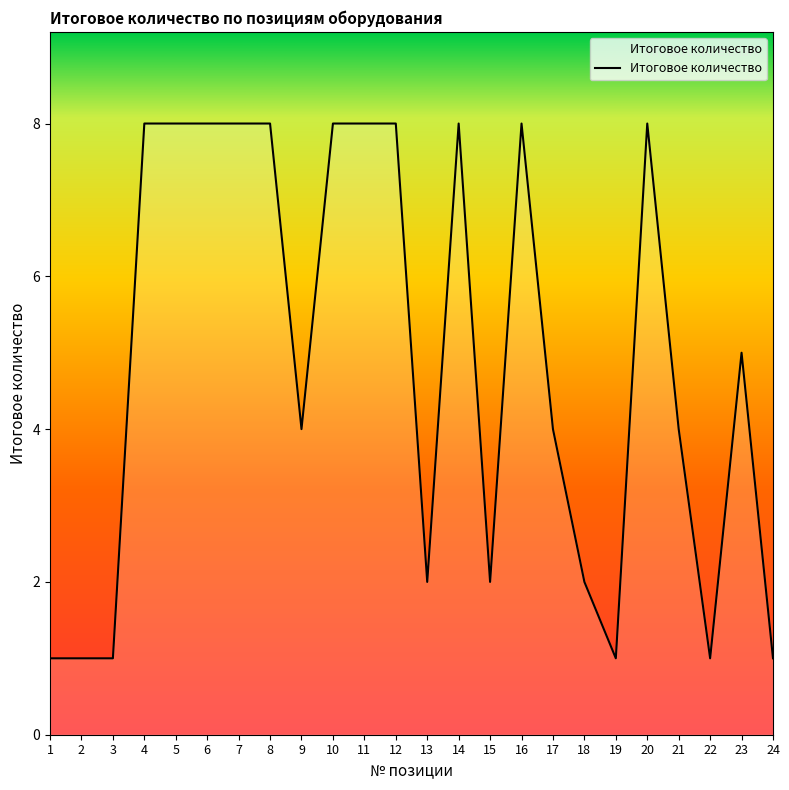

The value at 14 is 13. True or false?

False